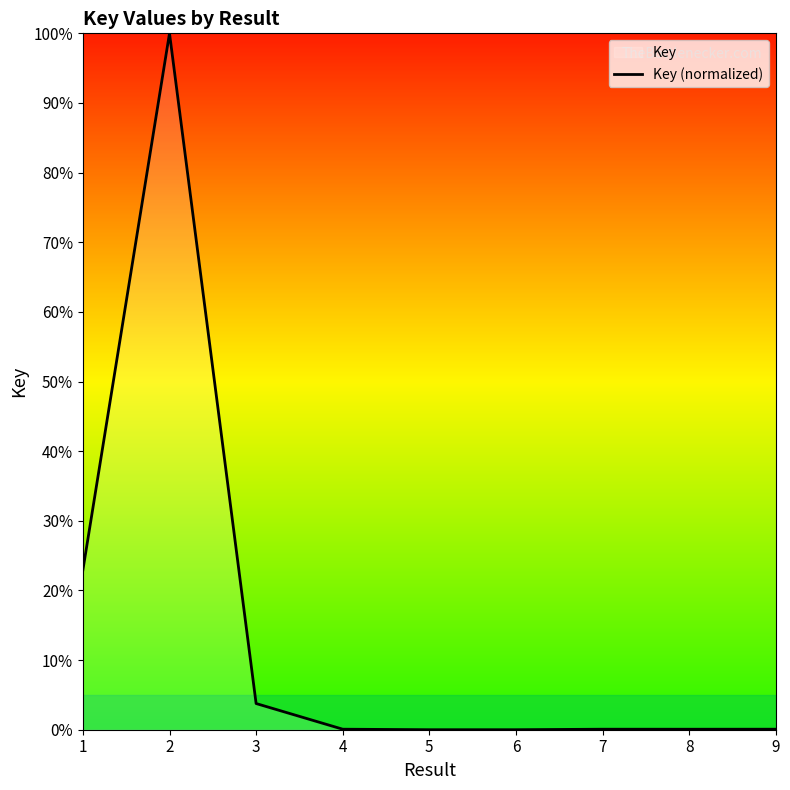

Where is the first local minimum?

5